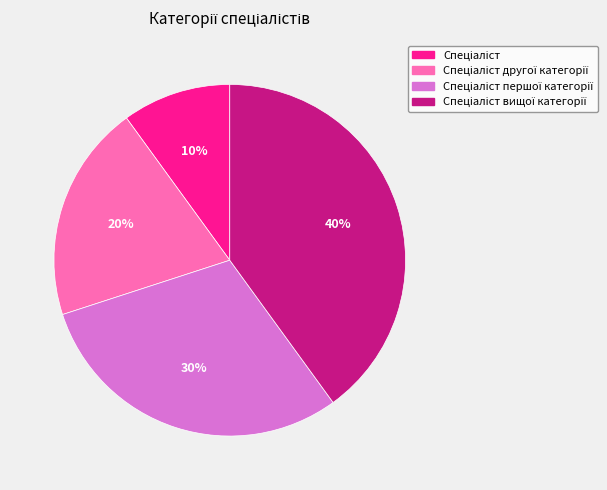

To the nearest percent, what is the difference between the largest and smallest slice percentages?

30%